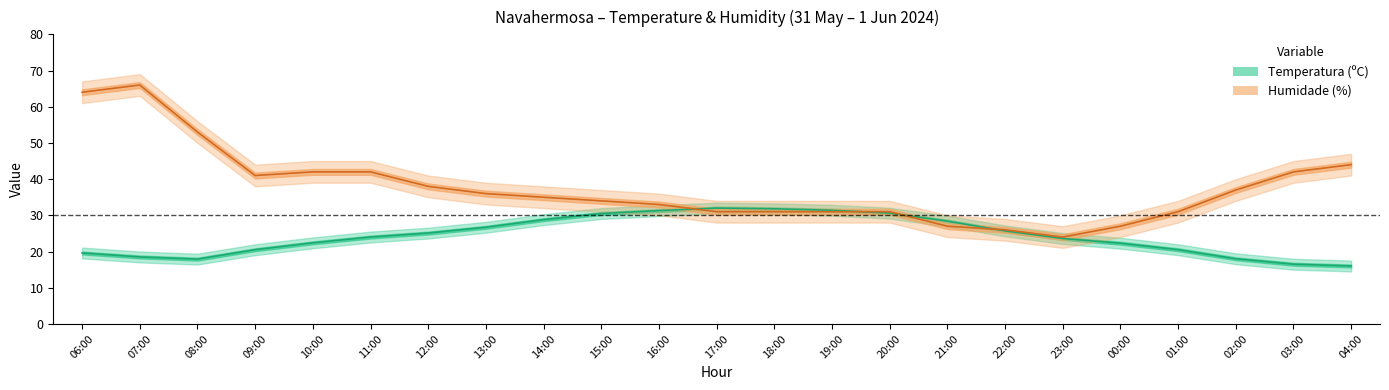

How many lines are shown in the chart?

2